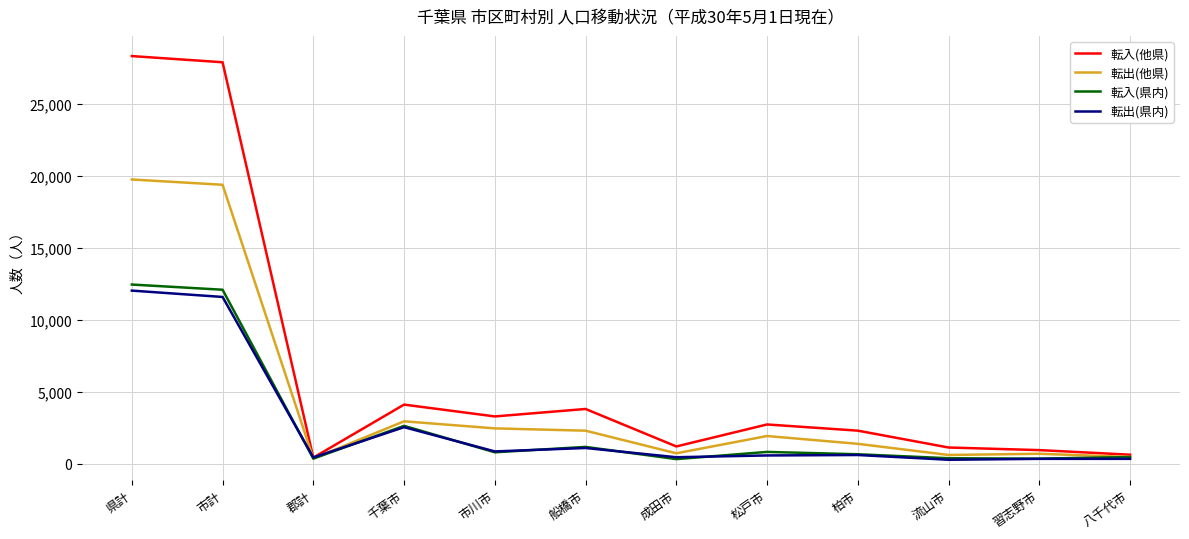

True or false: 転入(県内) has a value of 12081 at 市計.

True